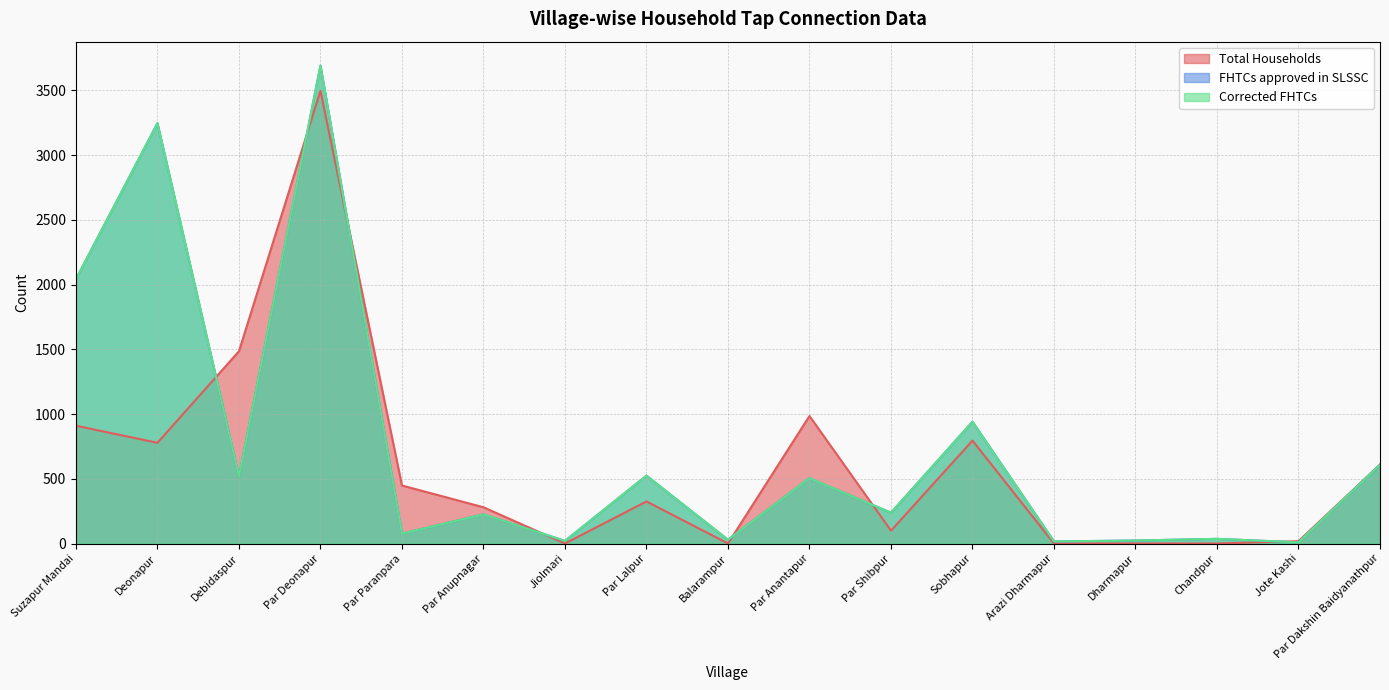

What is the sum of all Corrected FHTCs values?

12750